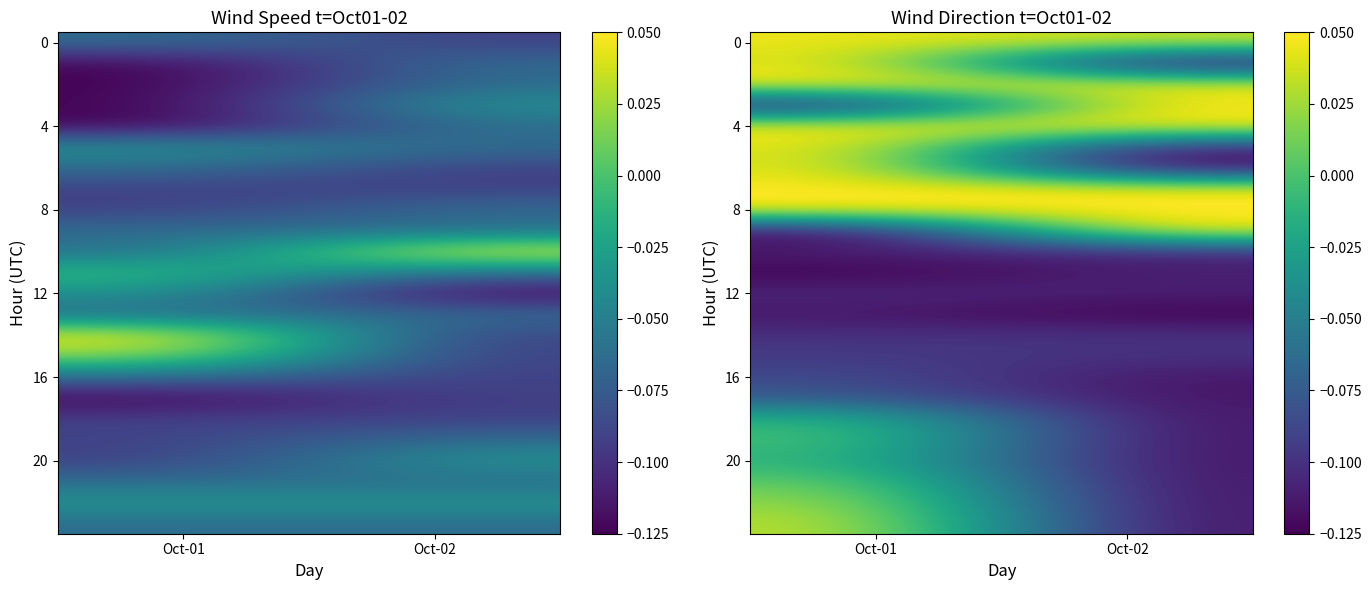

Which category has the highest value across all series?

Oct-01